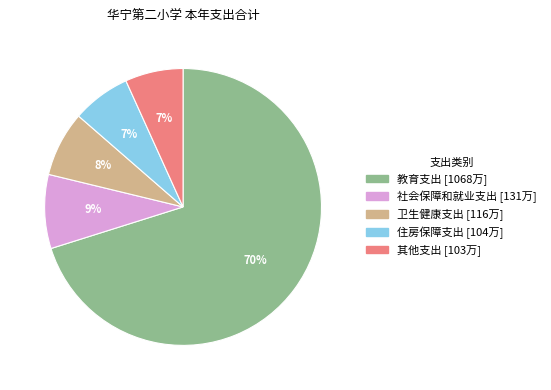

Combined, do 卫生健康支出 and 其他支出 account for over 50%?

No